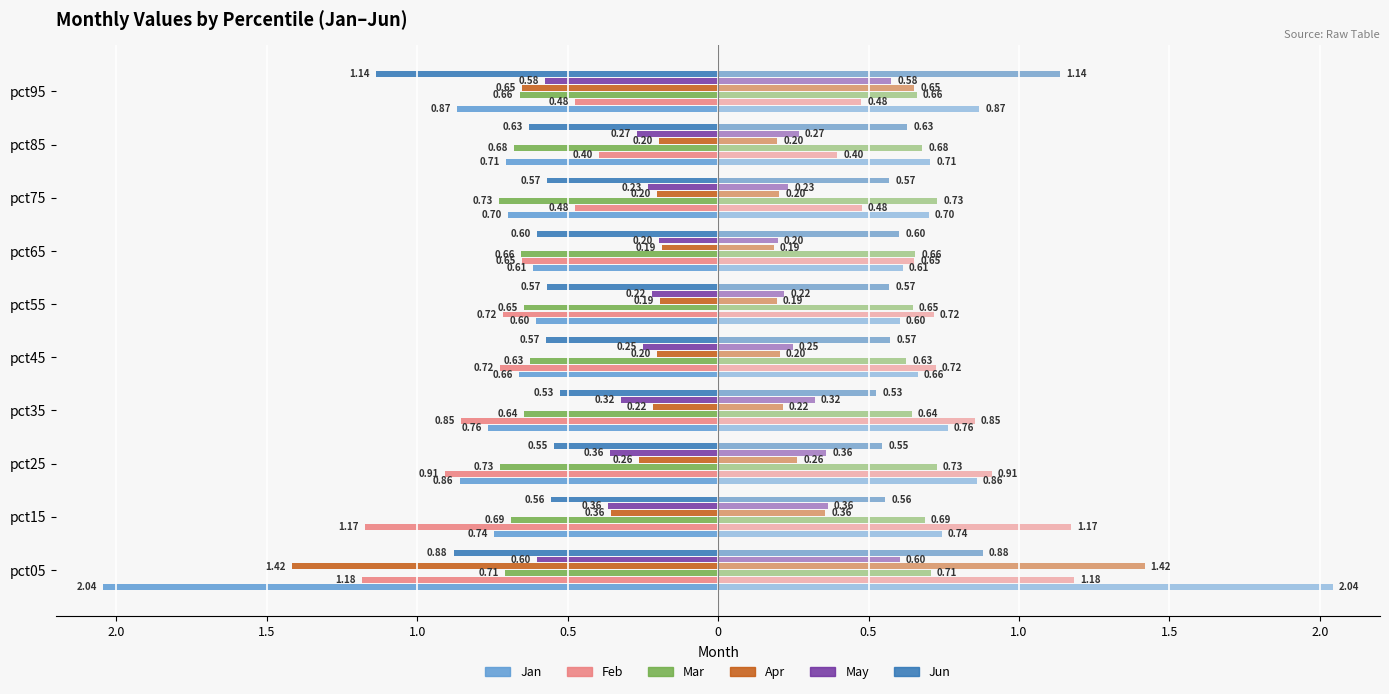

What are all the series names shown in the legend?

Jan, Feb, Mar, Apr, May, Jun